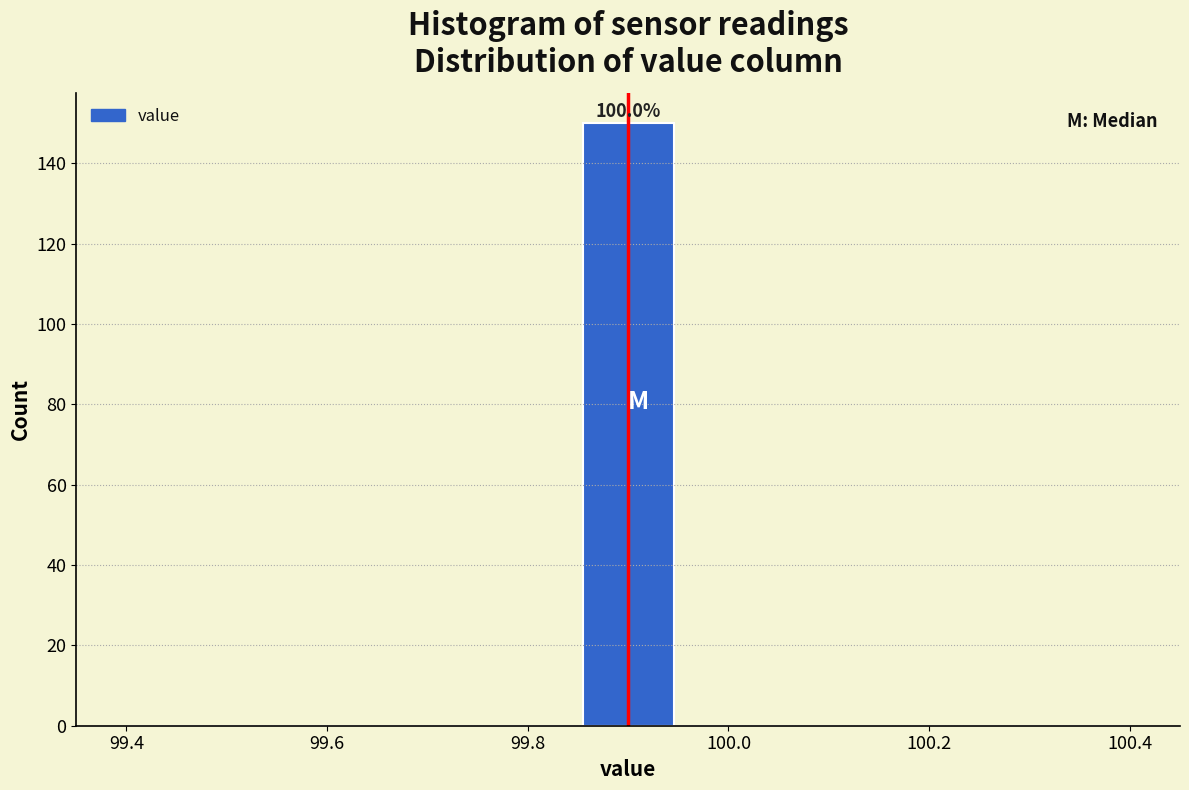

Over which range of the x-axis is the bar tallest?

99.86 to 99.94